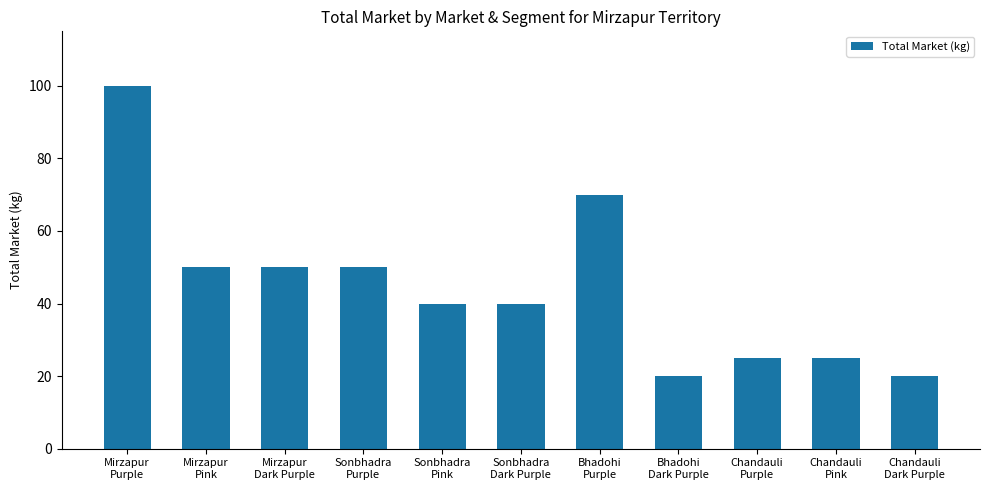

Reading right to left, extract all data points from this chart.

Chandauli
Dark Purple=20	Chandauli
Pink=25	Chandauli
Purple=25	Bhadohi
Dark Purple=20	Bhadohi
Purple=70	Sonbhadra
Dark Purple=40	Sonbhadra
Pink=40	Sonbhadra
Purple=50	Mirzapur
Dark Purple=50	Mirzapur
Pink=50	Mirzapur
Purple=100